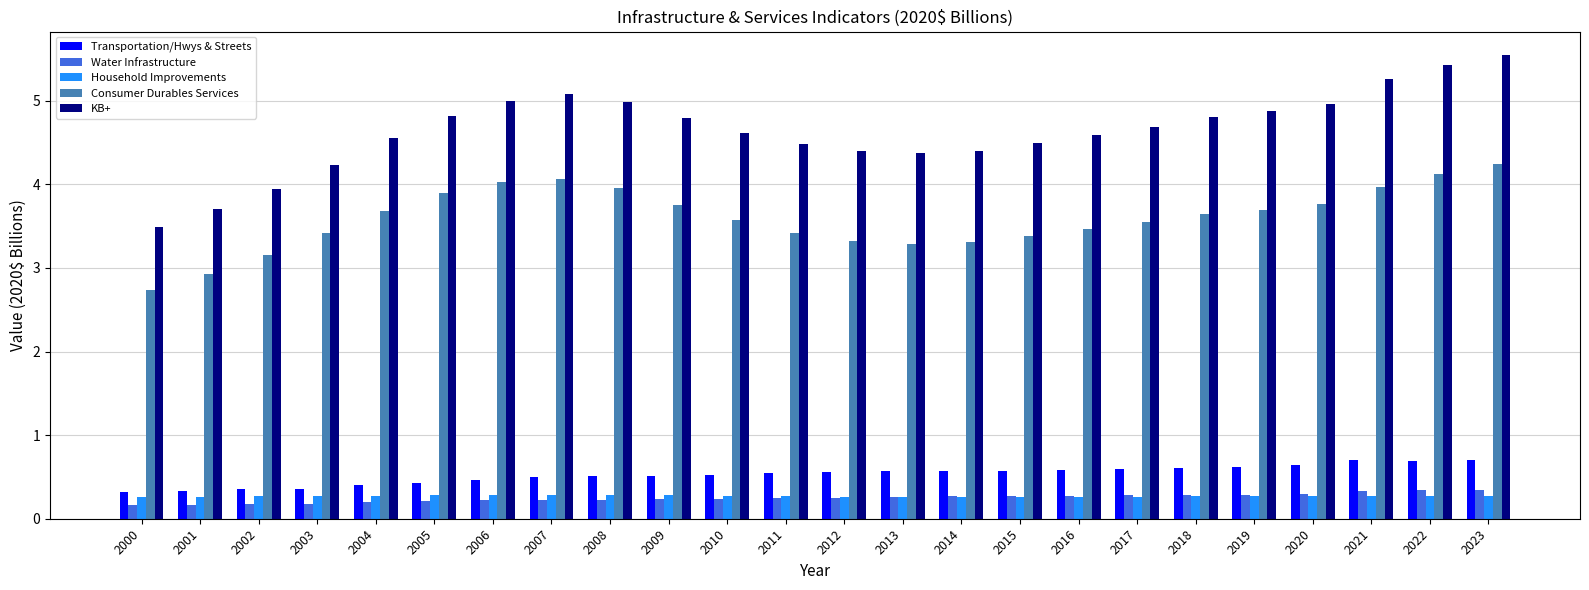

Count the Household Improvements values in the range 0 to 1.

24